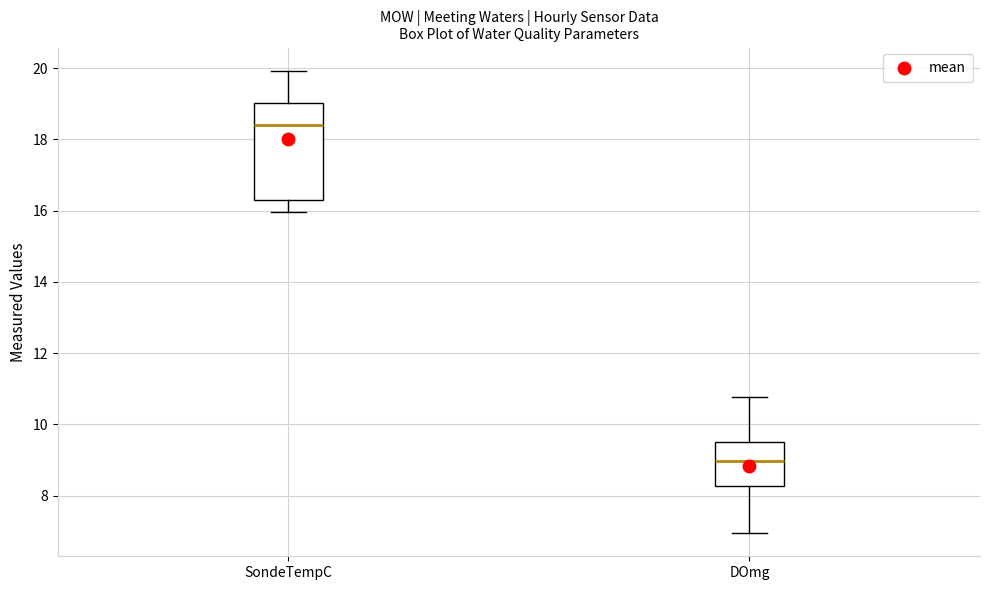

Reading left to right, read every box against the y-axis: the position of its median line, the range the box covers, and the ends of its whiskers. The values are not printed on the chart, so give them approximately, as read against the axis.

SondeTempC: median 18.4, box 16.2 to 19.0, whiskers 16.0 to 20.0
DOmg: median 9.0, box 8.2 to 9.6, whiskers 7.0 to 10.8